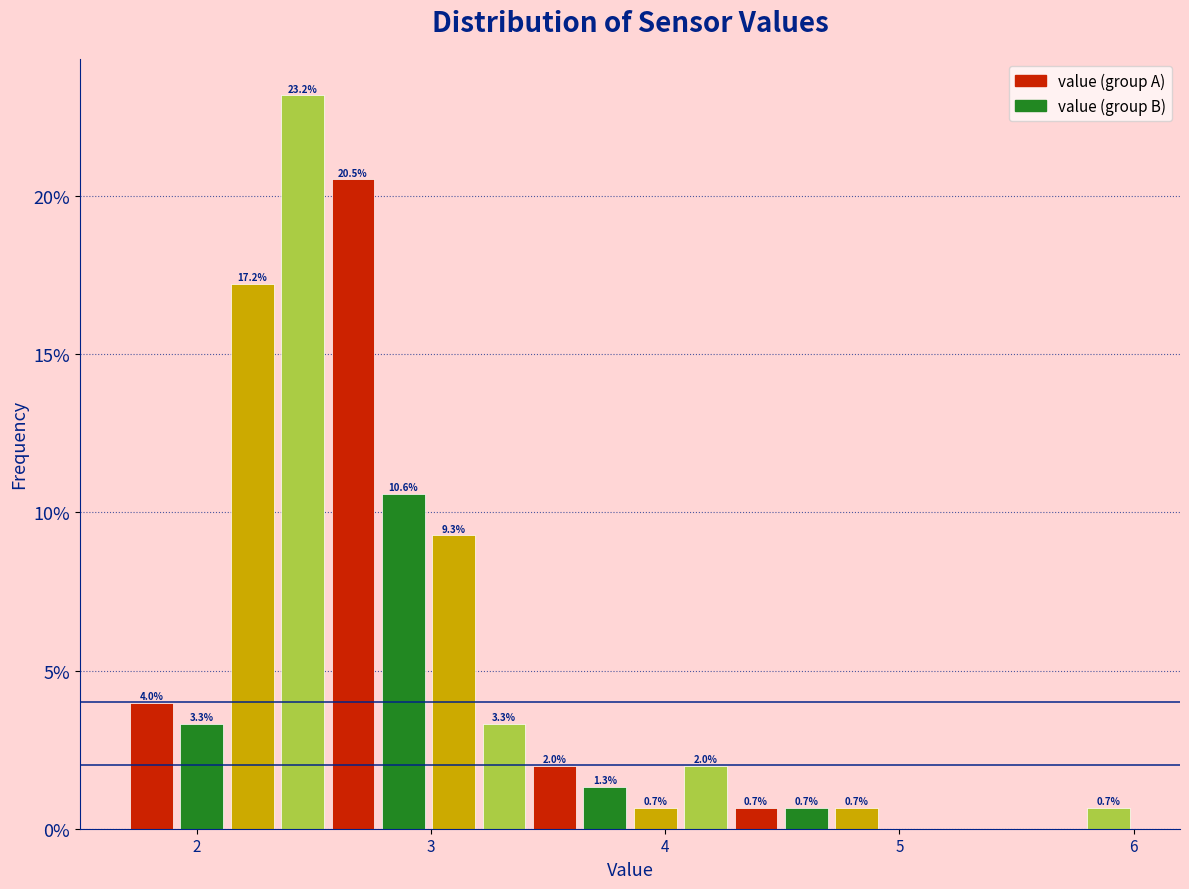

Around what value on the x-axis is the tallest bar? Give the approximate position of its centre, as read against the axis.

2.5